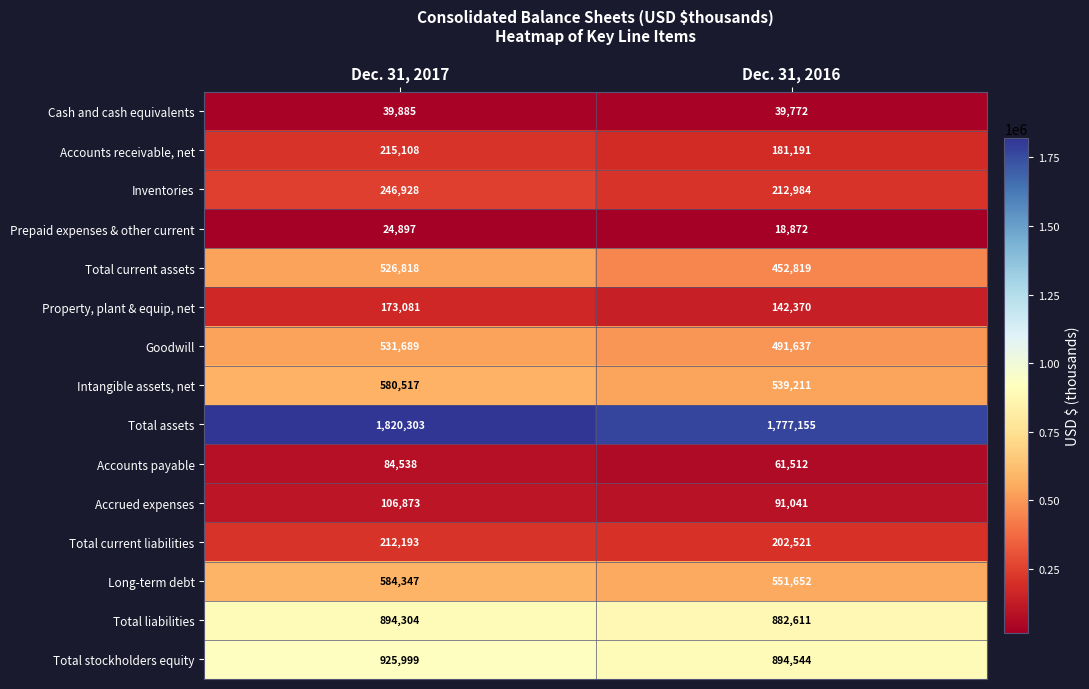

How many categories are shown in the chart?

2